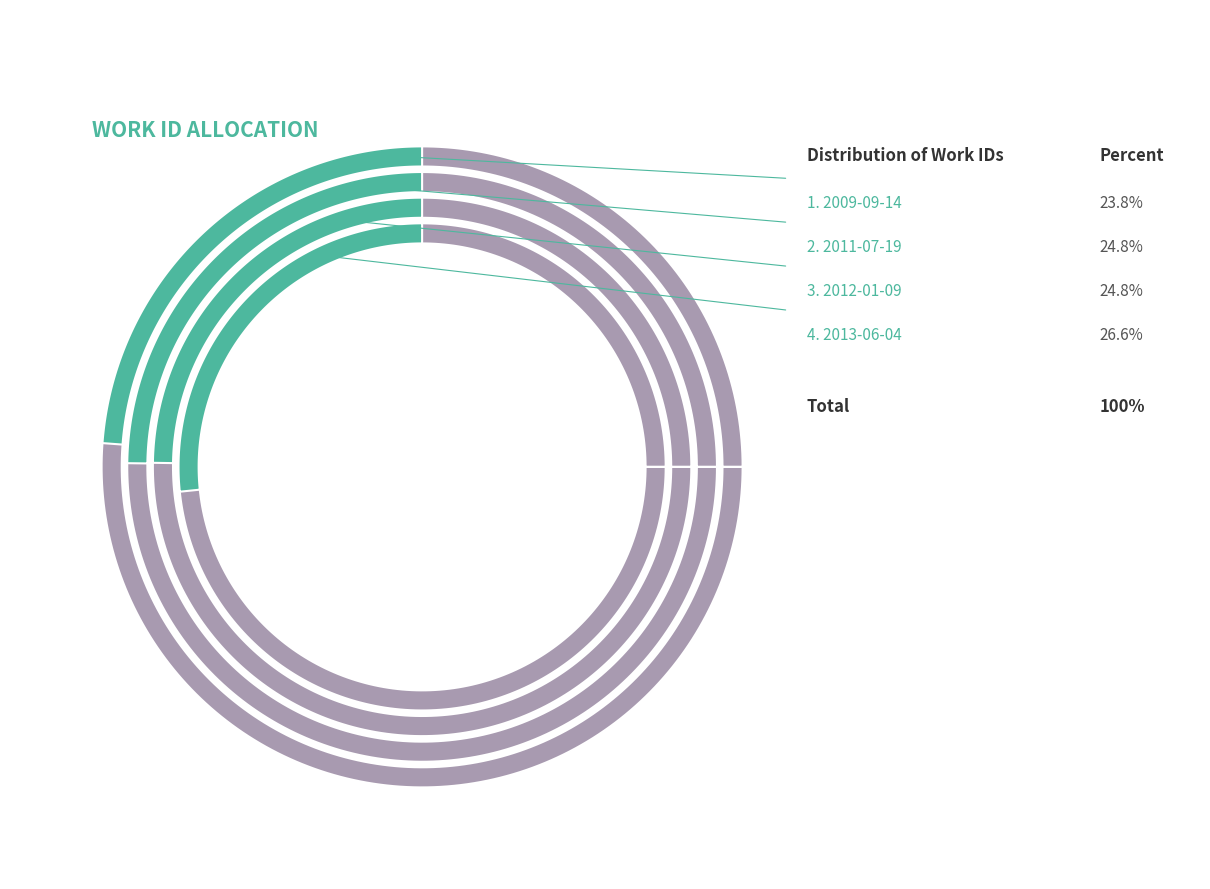

Is 2009-09-14 the majority of the pie?

No